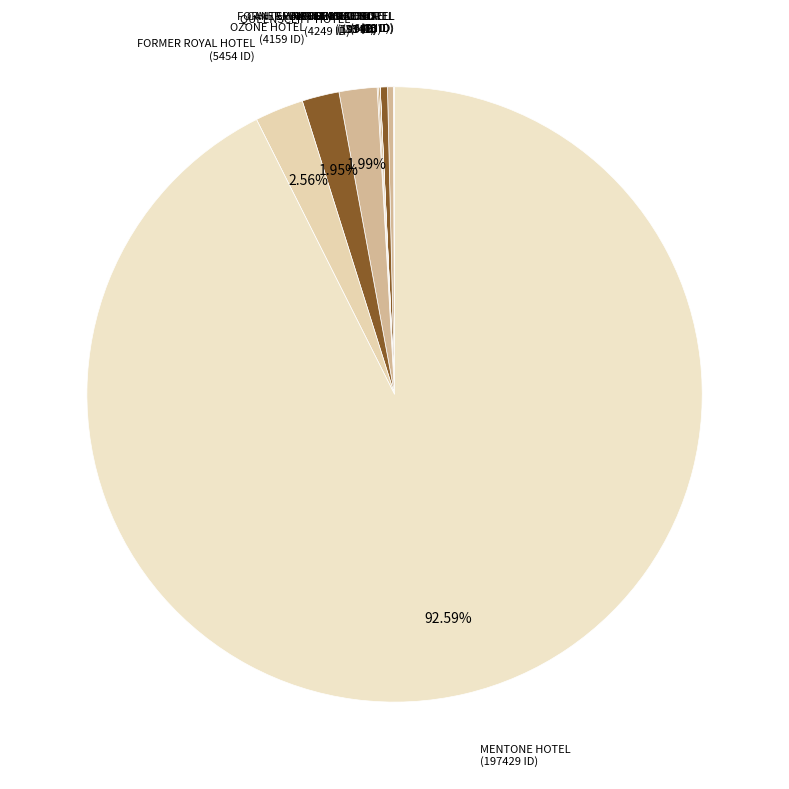

Is OZONE HOTEL the majority of the pie?

No